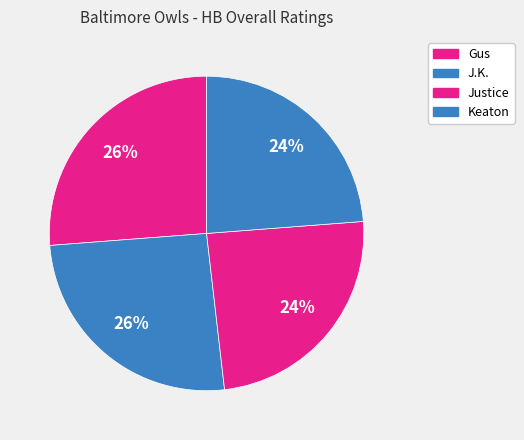

Between Keaton and J.K., which is larger?

J.K.